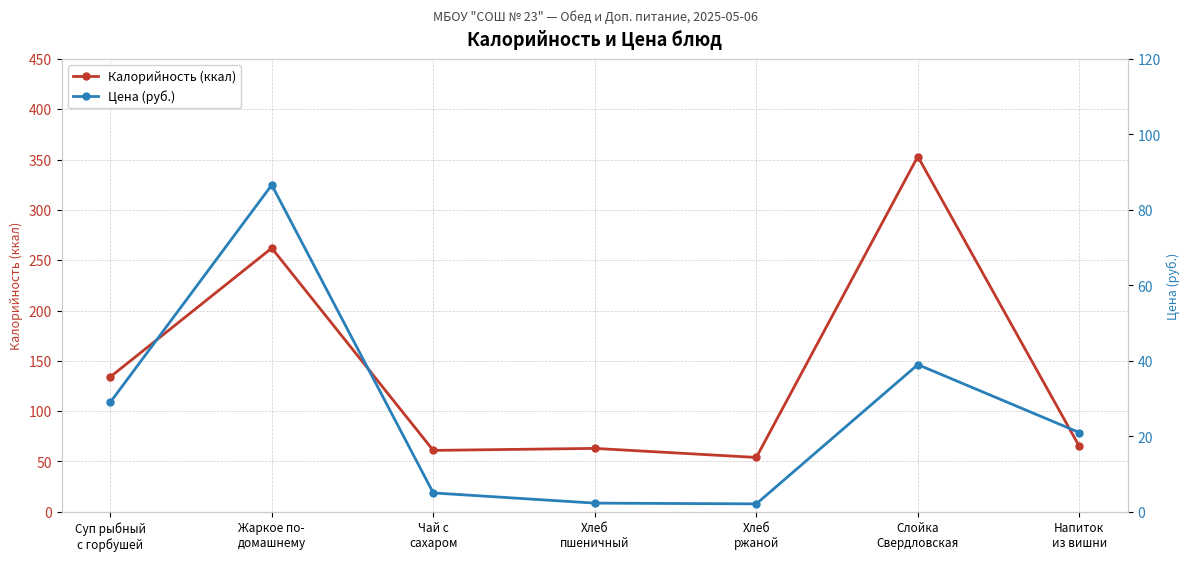

What is the approximate value of Цена (руб.) at Хлеб
ржаной?

2.1